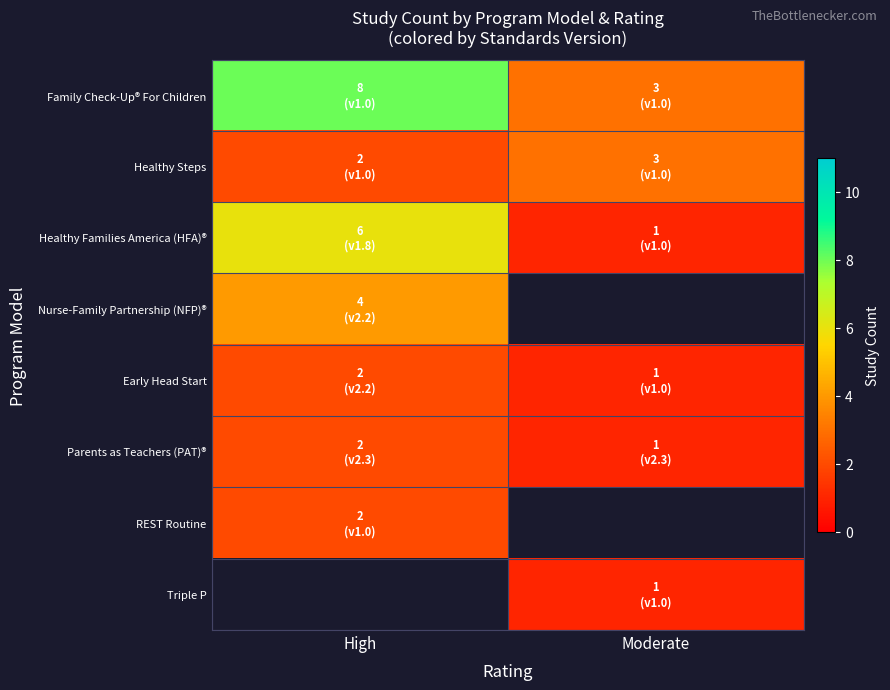

How many Family Check-Up® For Children values are between 3 and 8?

2